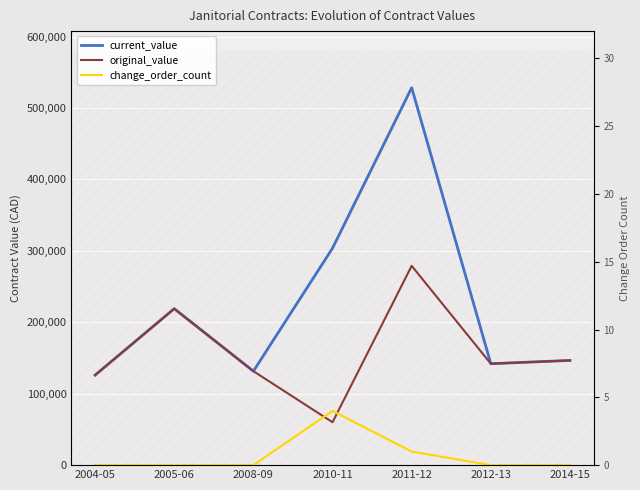

Rank the series at 2012-13 from highest to lowest value.

current_value, original_value, change_order_count